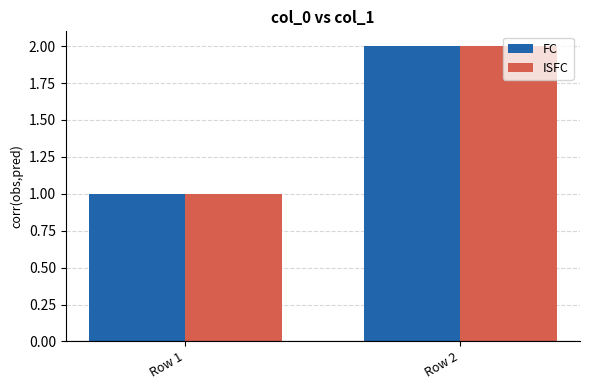

The value of FC at Row 1 is 1. True or false?

True